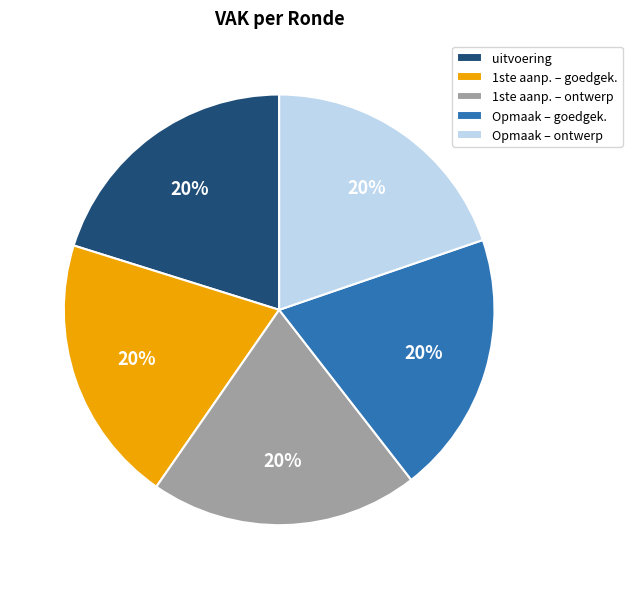

To the nearest percent, what is the average slice percentage?

20%